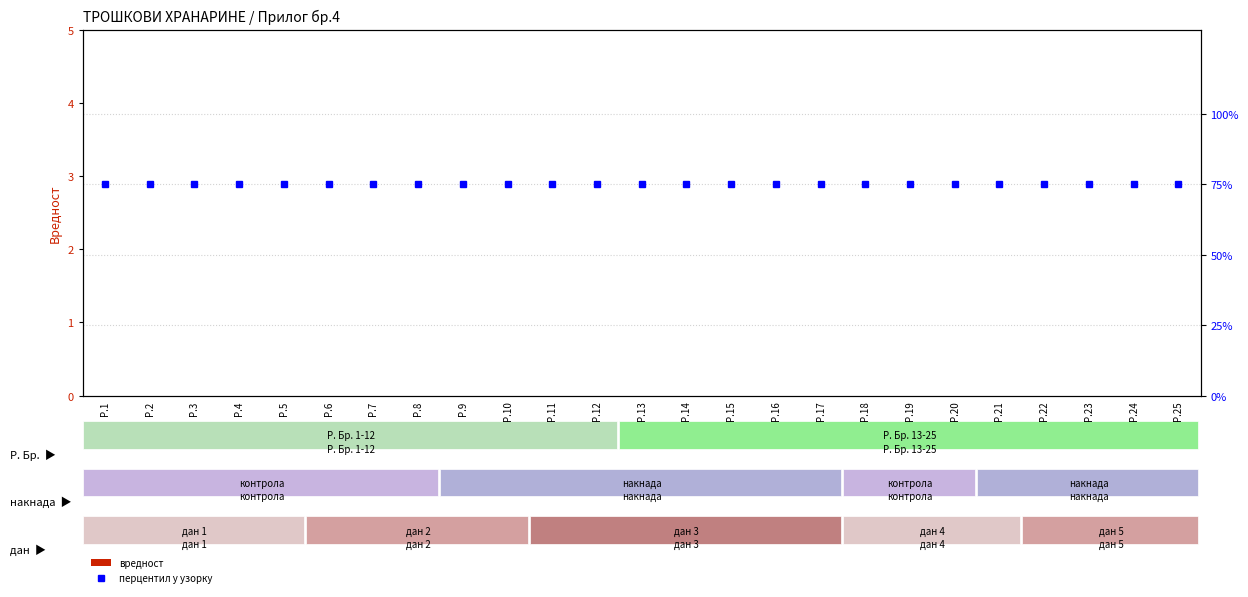

Which series has the widest spread of values?

Вредност